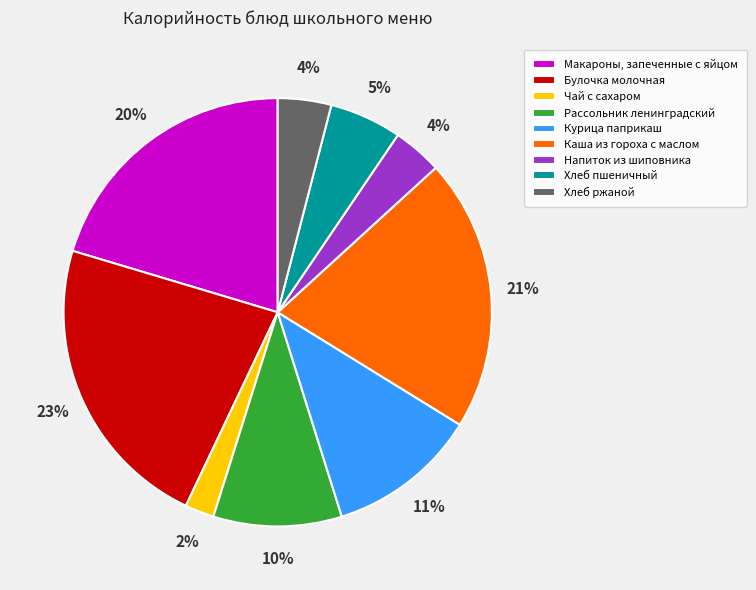

Does any single category account for the majority?

No